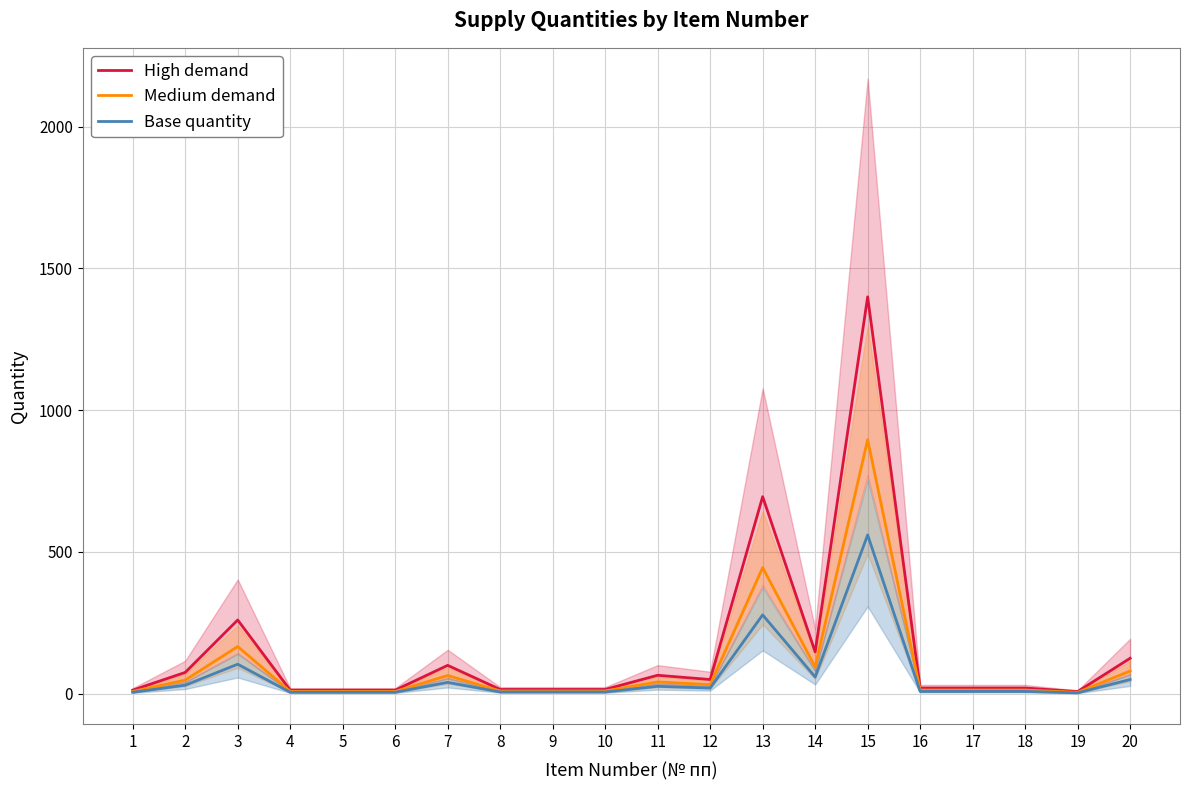

Between 2 and 12, which is larger?

2